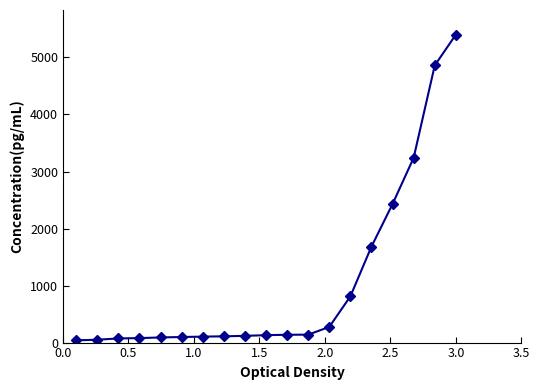

What is the maximum value shown in the chart?

5400.0